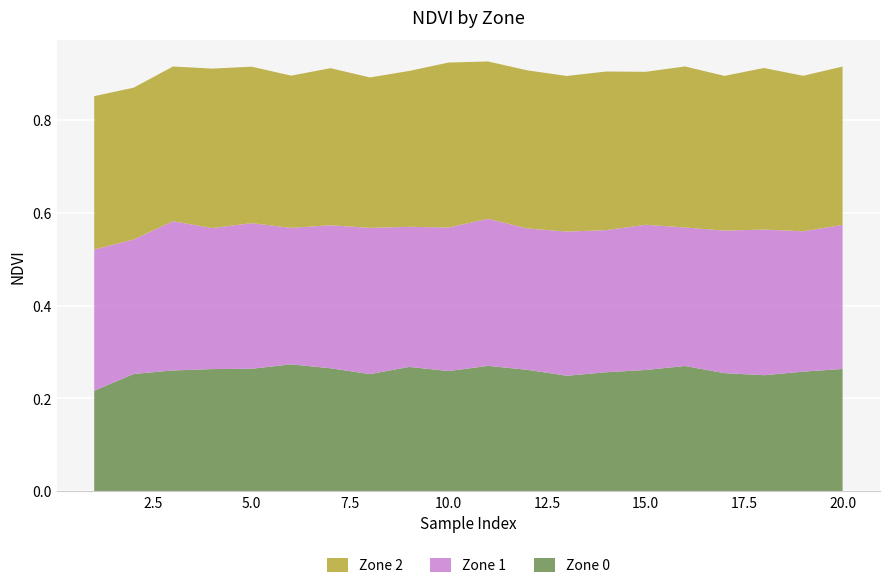

Reading right to left, what are all the values shown in this chart?

Zone 0: 20=0.3	19=0.3	18=0.2	17=0.3	16=0.3	15=0.3	14=0.3	13=0.2	12=0.3	11=0.3	10=0.3	9=0.3	8=0.3	7=0.3	6=0.3	5=0.3	4=0.3	3=0.3	2=0.3	1=0.2
Zone 1: 20=0.3	19=0.3	18=0.3	17=0.3	16=0.3	15=0.3	14=0.3	13=0.3	12=0.3	11=0.3	10=0.3	9=0.3	8=0.3	7=0.3	6=0.3	5=0.3	4=0.3	3=0.3	2=0.3	1=0.3
Zone 2: 20=0.3	19=0.3	18=0.3	17=0.3	16=0.3	15=0.3	14=0.3	13=0.3	12=0.3	11=0.3	10=0.4	9=0.3	8=0.3	7=0.3	6=0.3	5=0.3	4=0.3	3=0.3	2=0.3	1=0.3